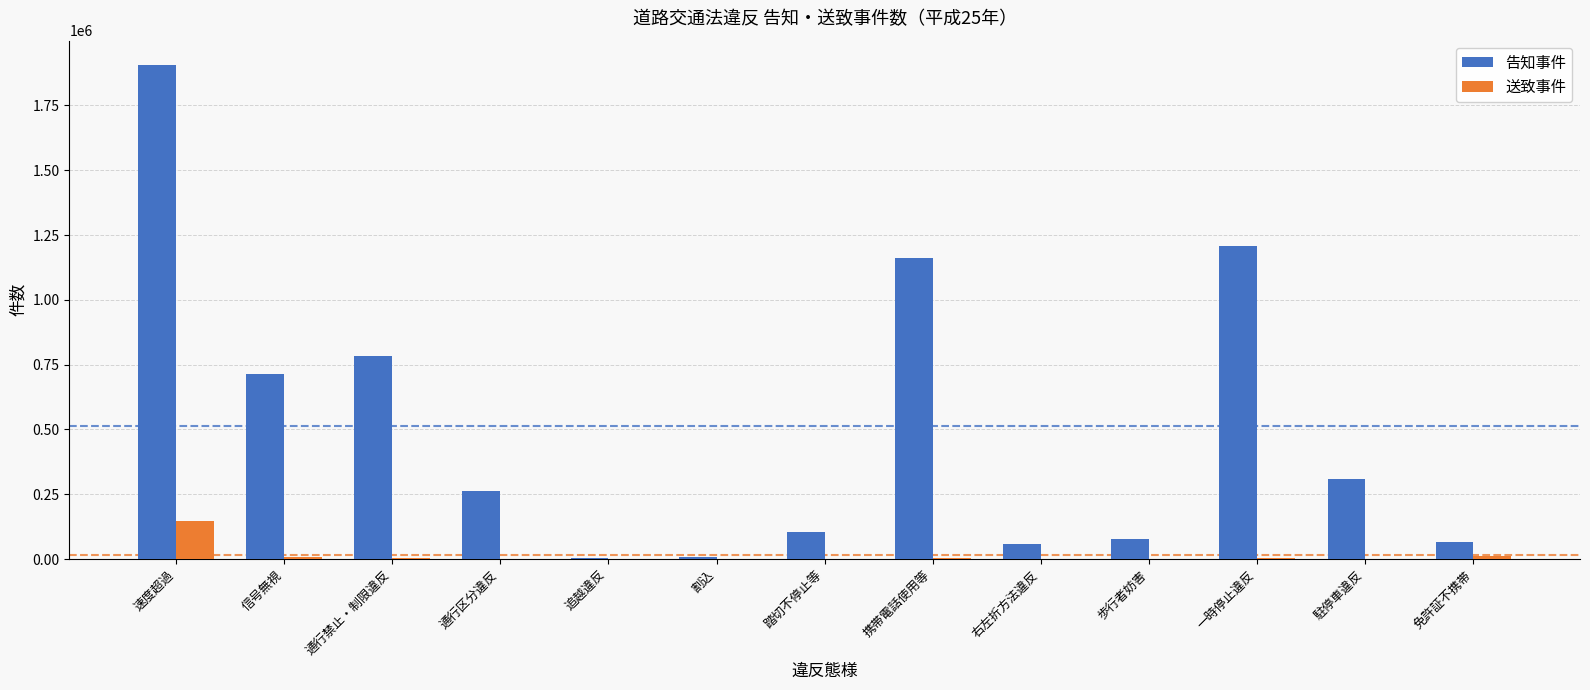

What is the sum of all 告知事件 values?

6668818